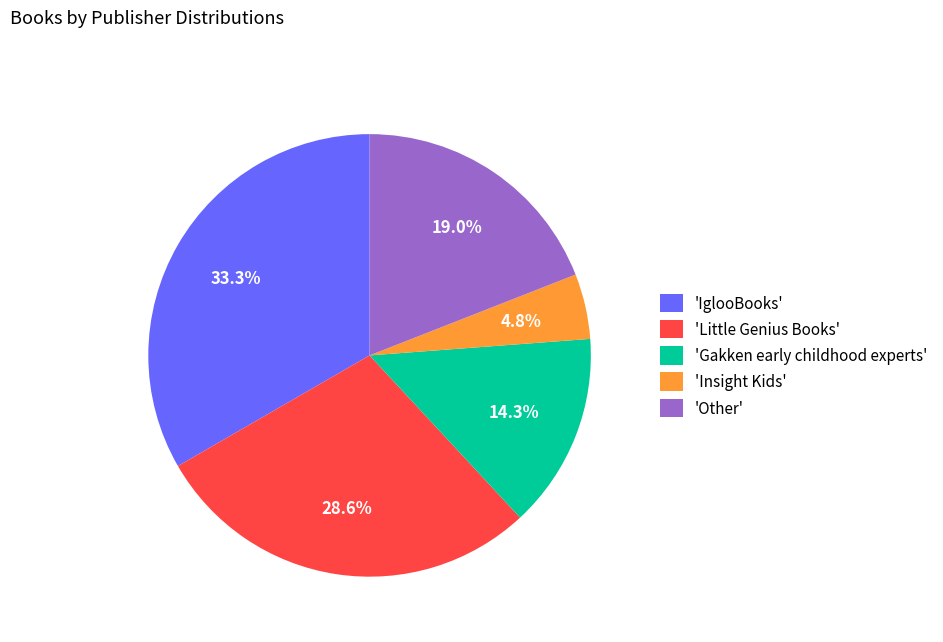

Is the sum of 'Gakken early childhood experts' and 'Insight Kids' greater than half?

No